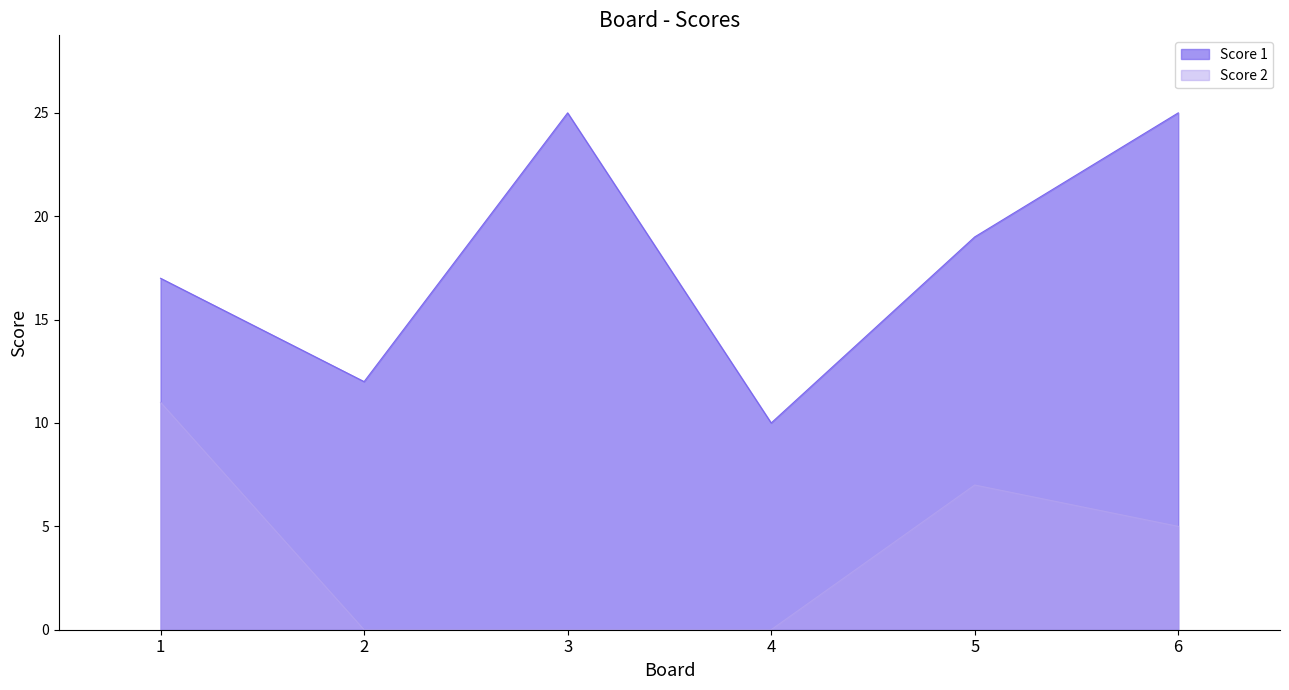

The value of Score 1 at 6 is 25. True or false?

True